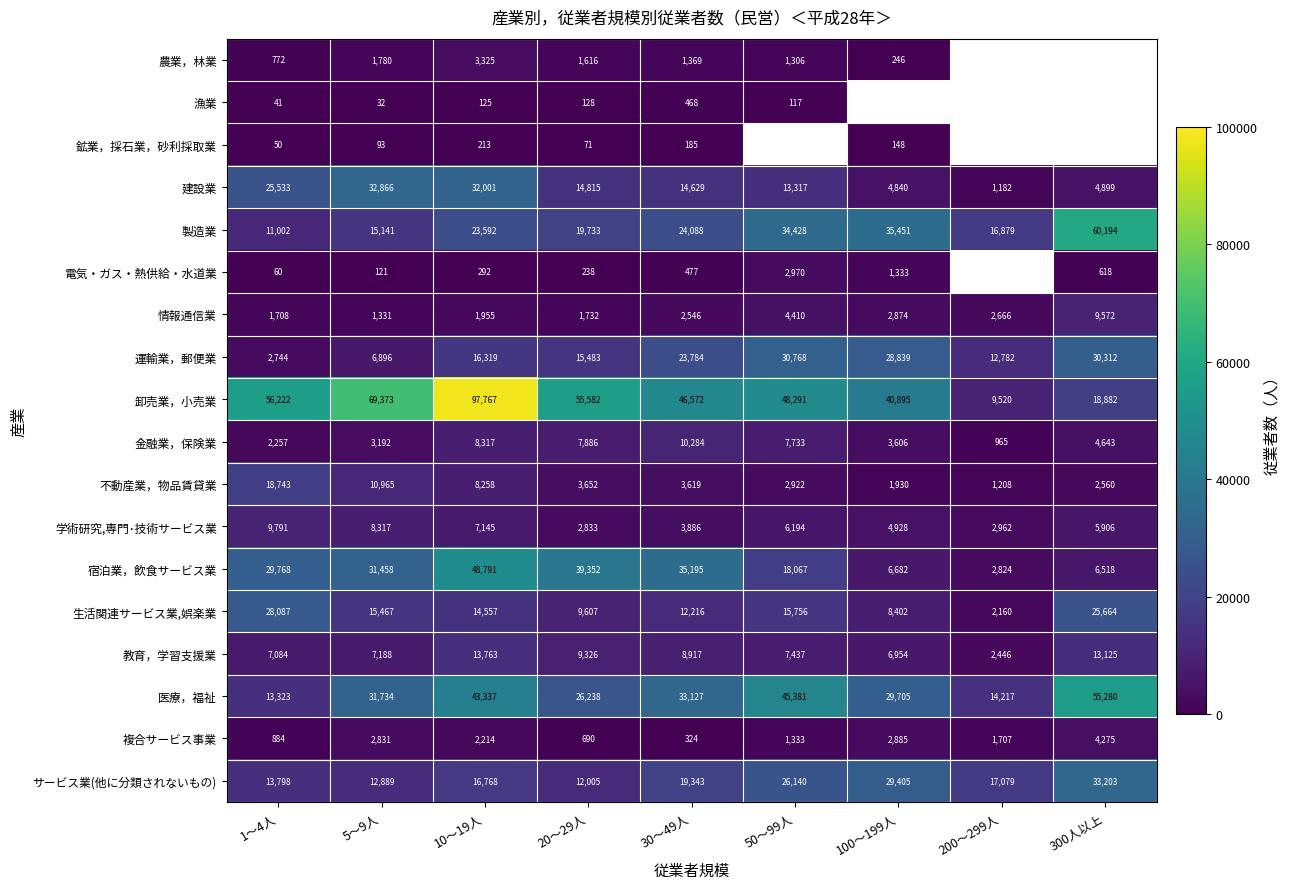

True or false: 不動産業，物品賃貸業 has a value of 1764.1 at 200～299人.

False